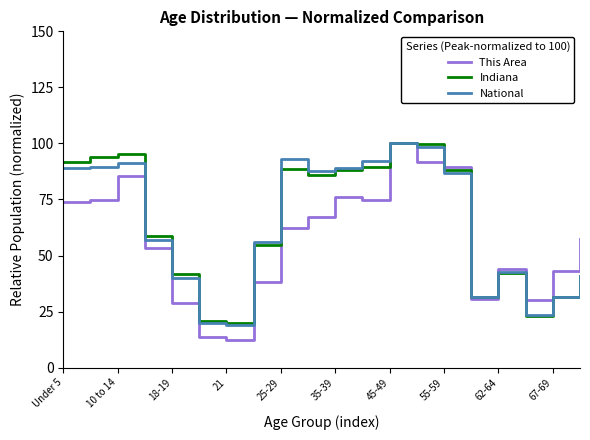

What is the maximum value shown in the chart?

100.0